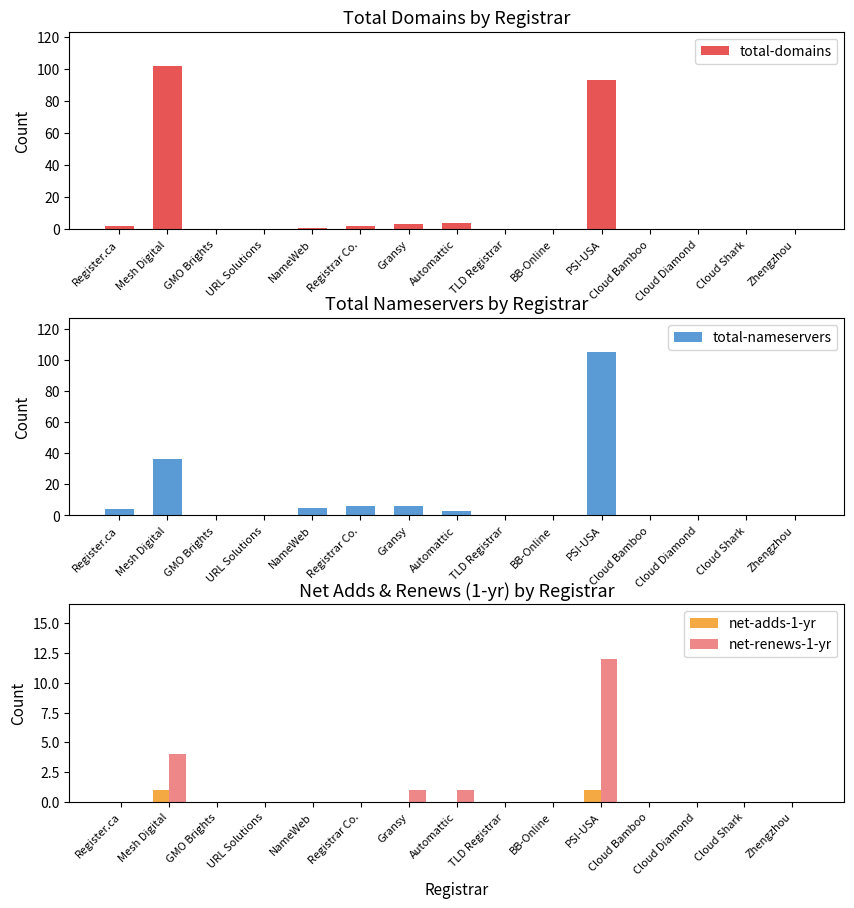

At which label does total-nameservers reach its peak?

PSI-USA